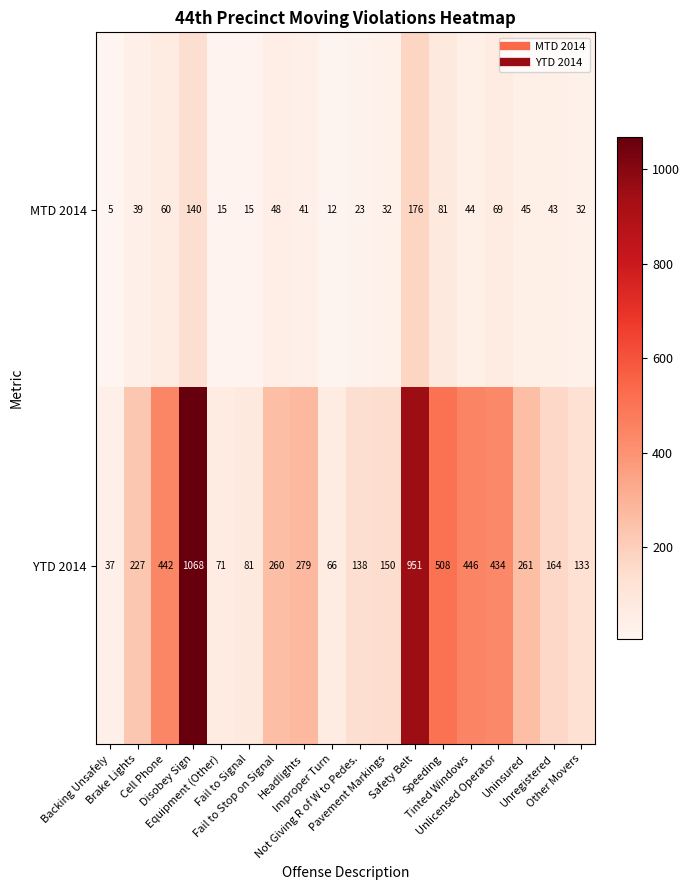

Between Cell Phone and Safety Belt, which series saw the biggest shift?

YTD 2014